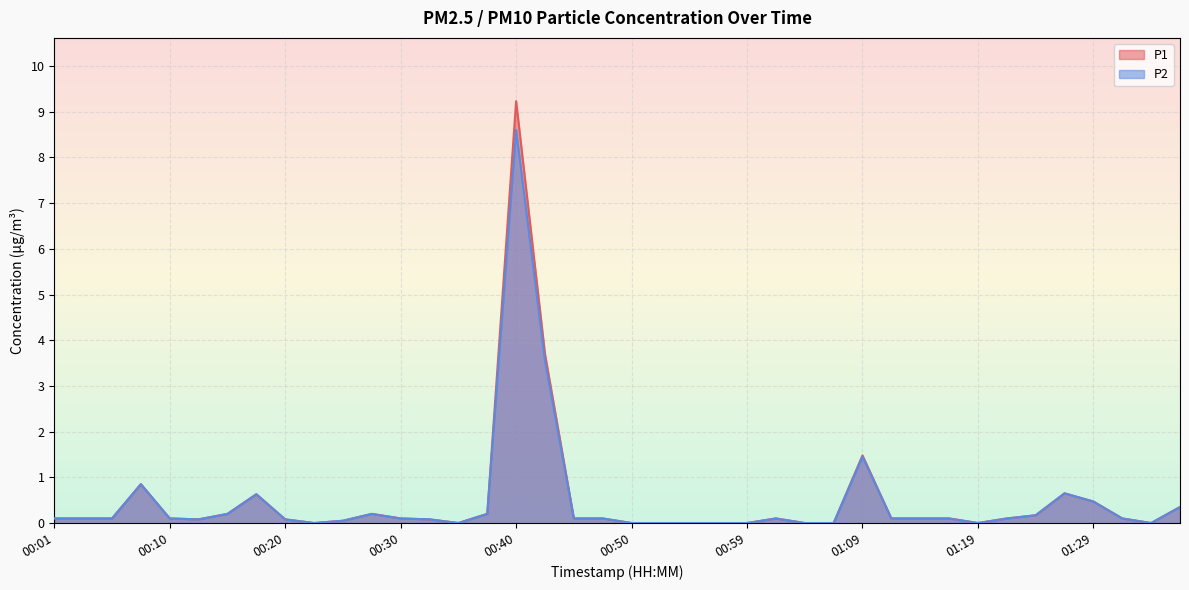

Where is P2 nearest to the value 4?

00:42